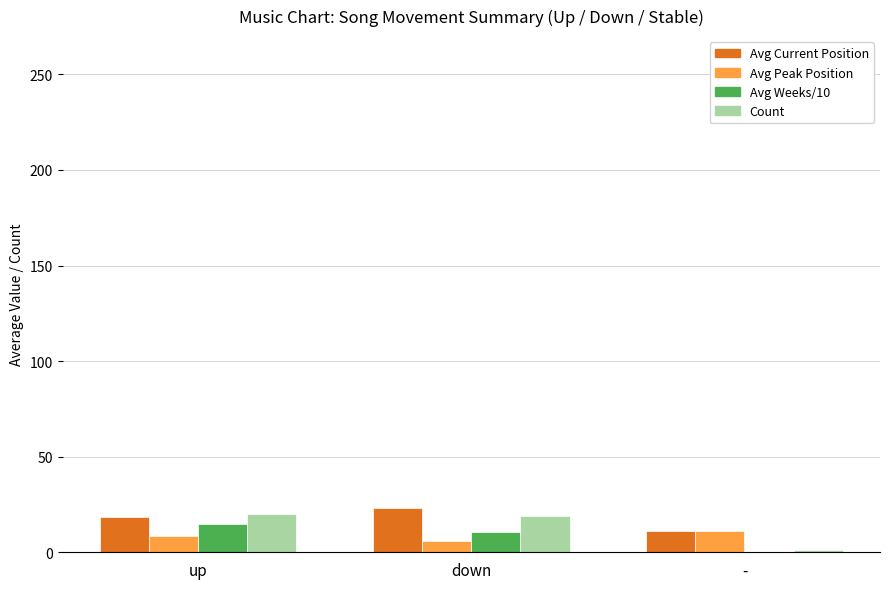

The value of Count at - is 1.0. True or false?

True